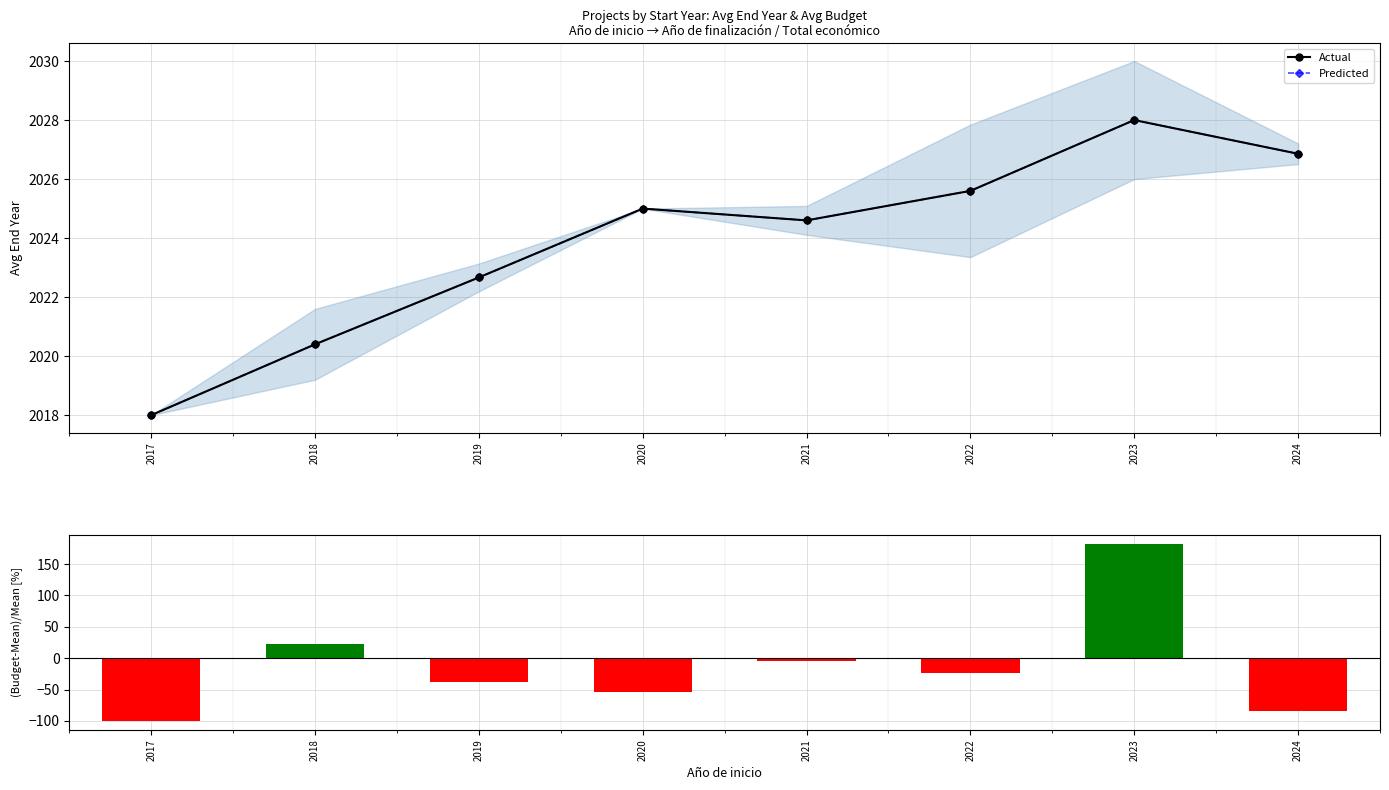

Which label corresponds to the largest value in the chart?

2023